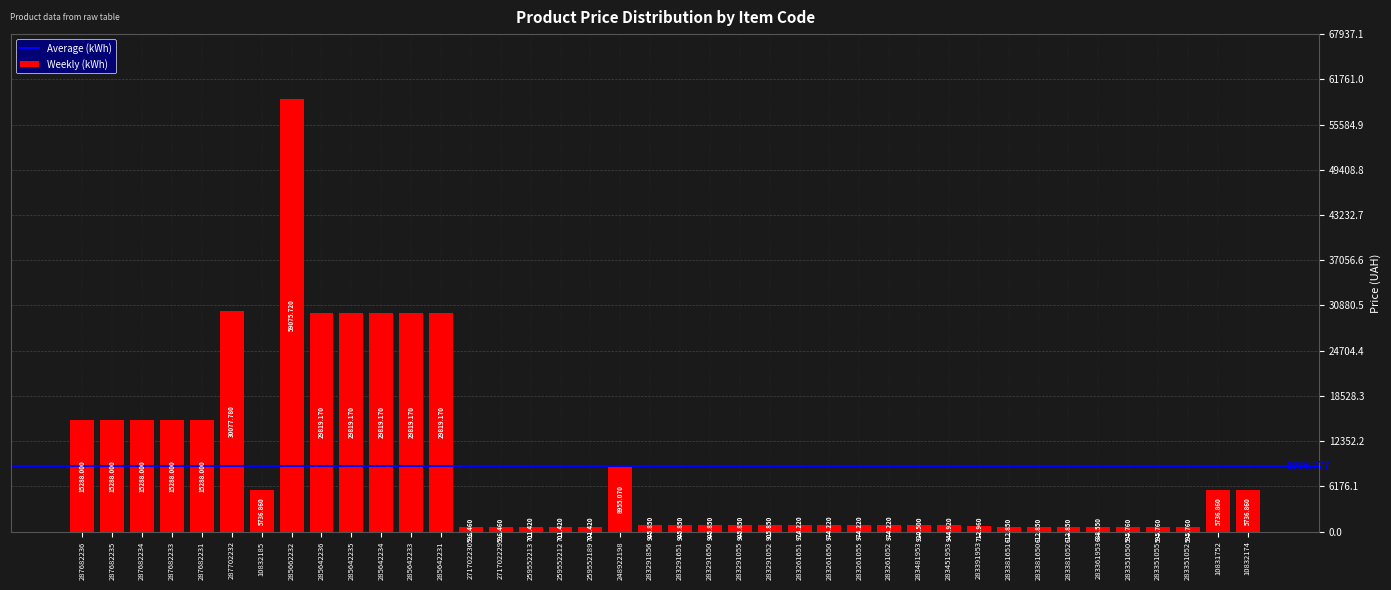

Are the bars horizontal?

No